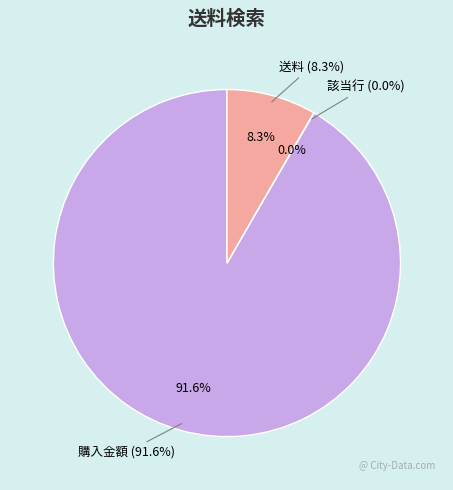

Is it true that 購入金額 is 86% of the pie?

False